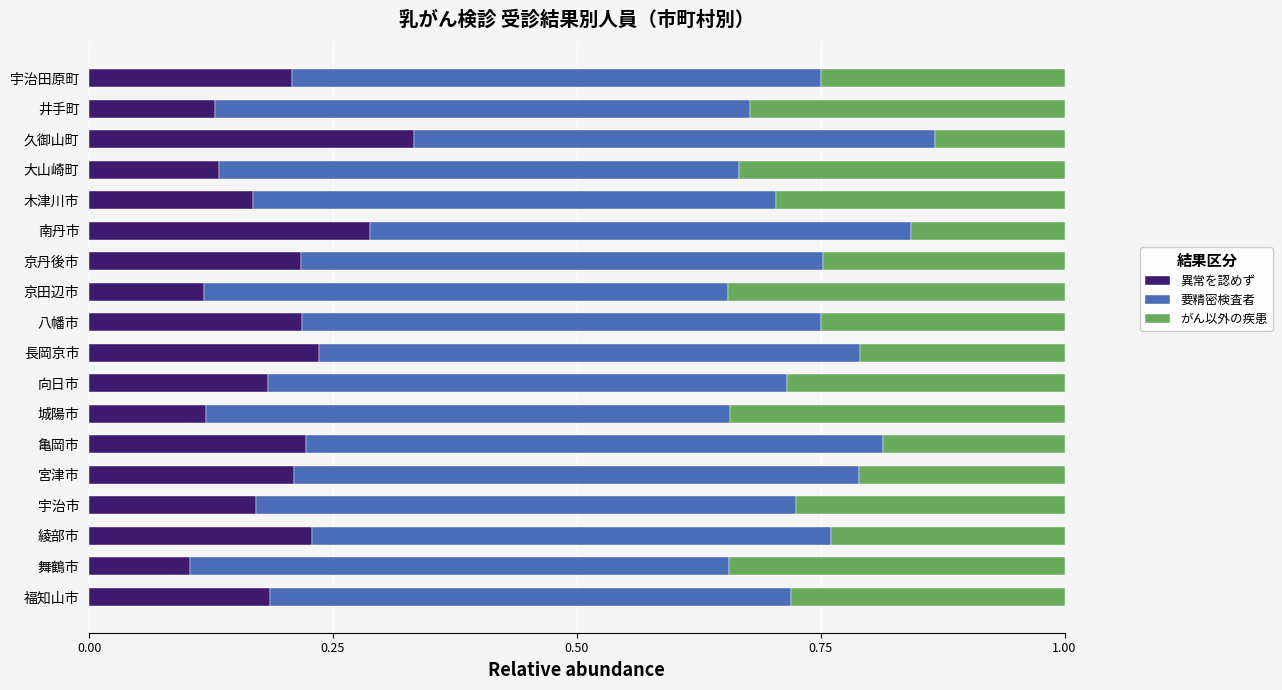

What is the total value across all series at 京丹後市?

1.0